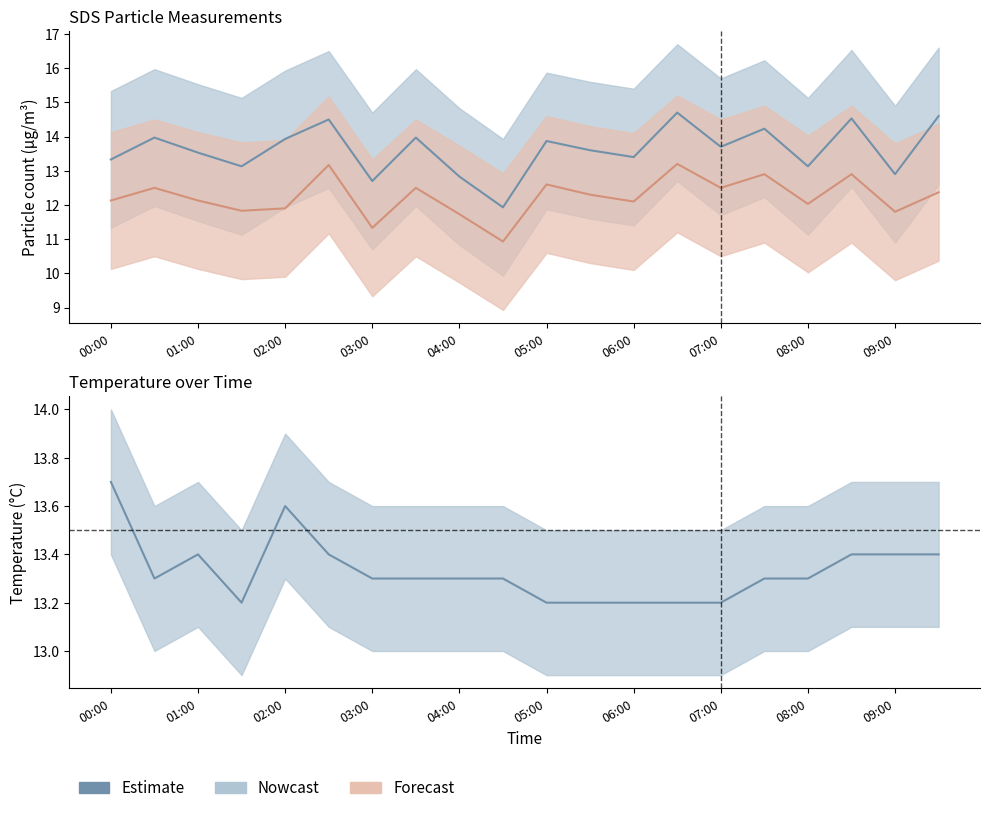

What is the maximum value shown in the chart?

14.7